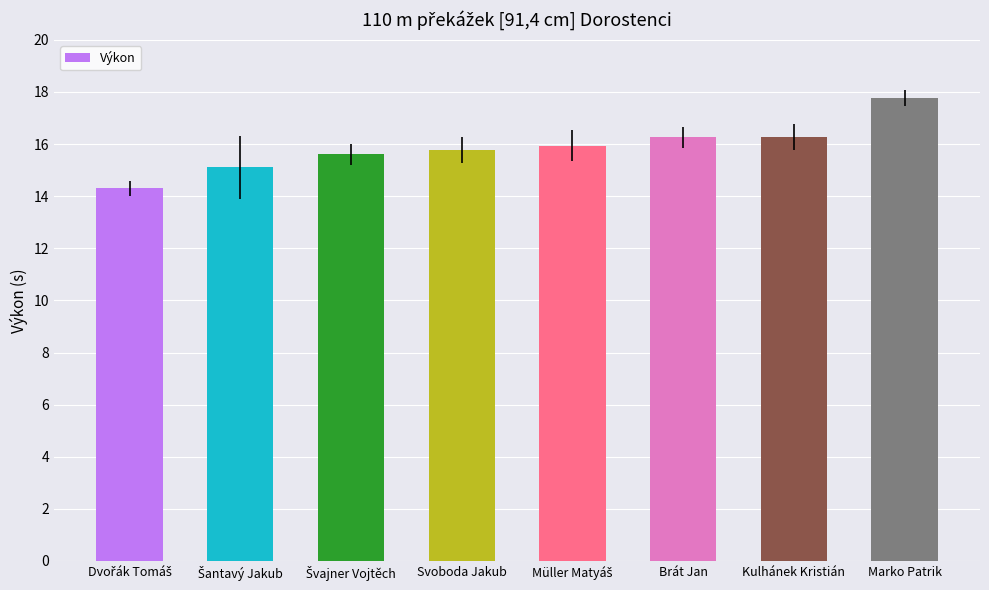

What is the sum of the values at Brát Jan and Kulhánek Kristián?

32.5